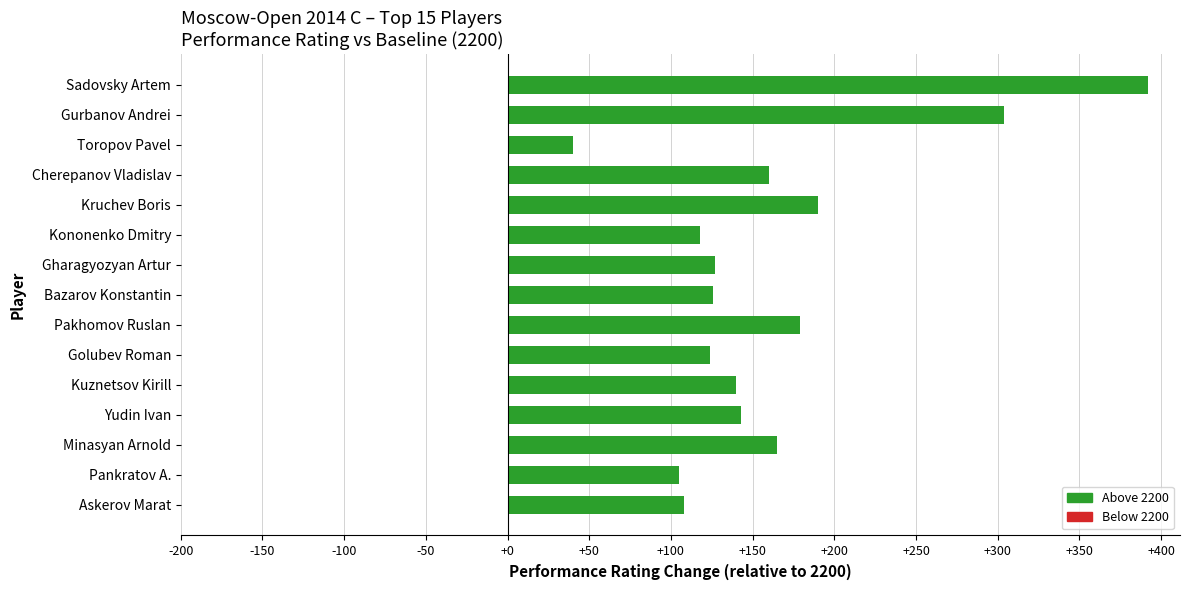

What is the sum of all values?

2421